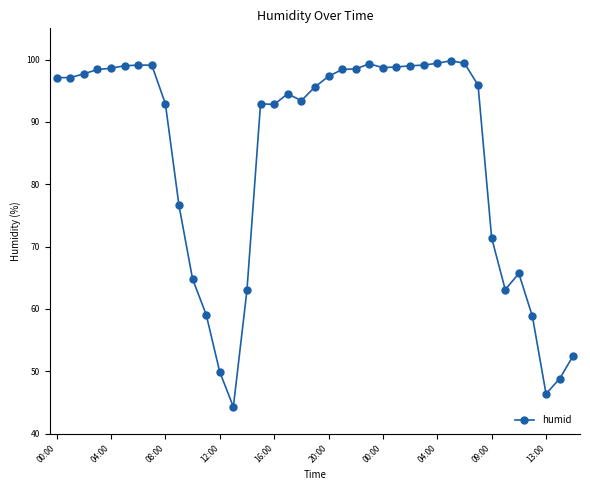

True or false: there are more than 1 points higher than both neighbors.

True